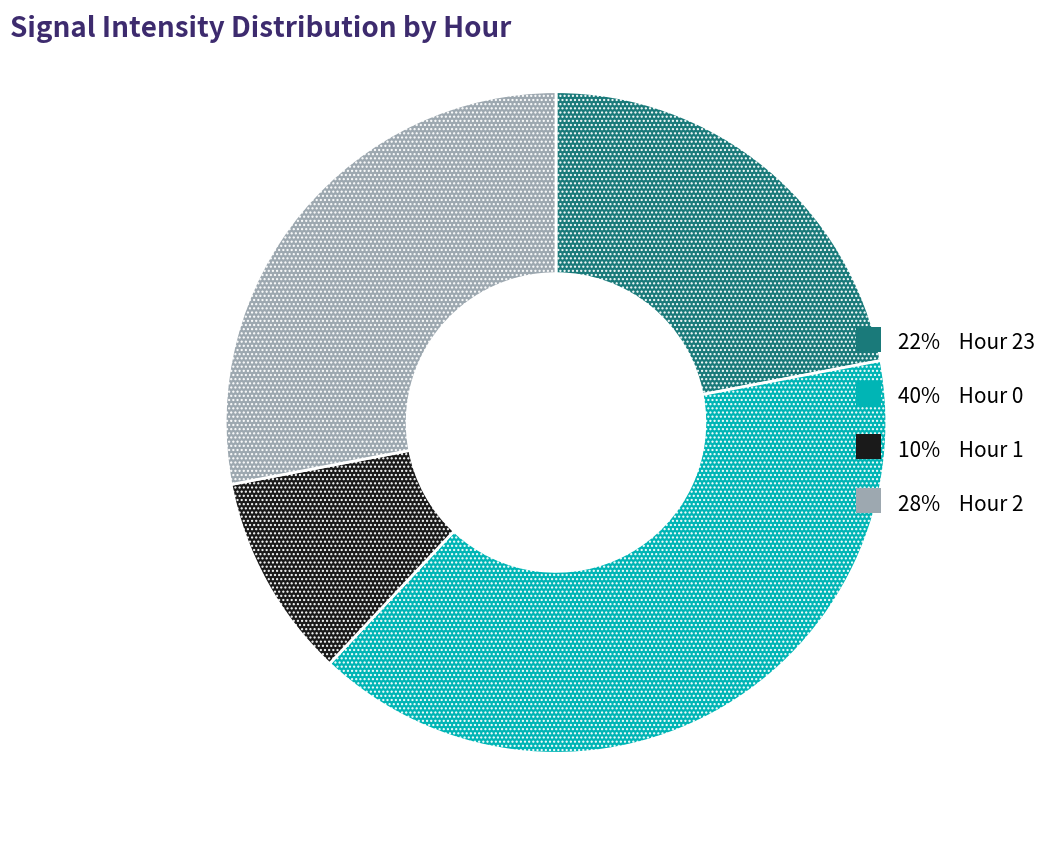

Does any single category account for the majority?

No